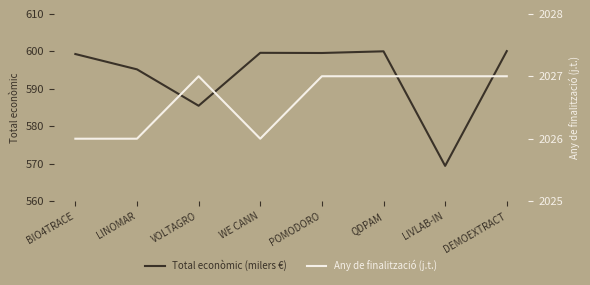

Which category has the highest value in the Any de finalització (j.t.) series?

VOLTAGRO